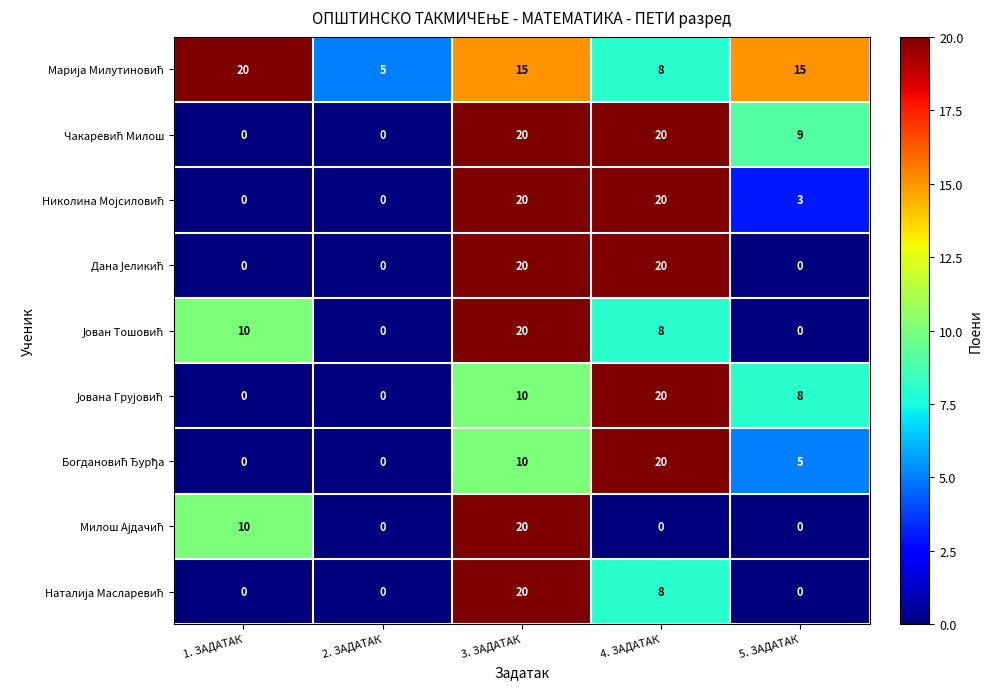

What is the total value across all series at 2. ЗАДАТАК?

5